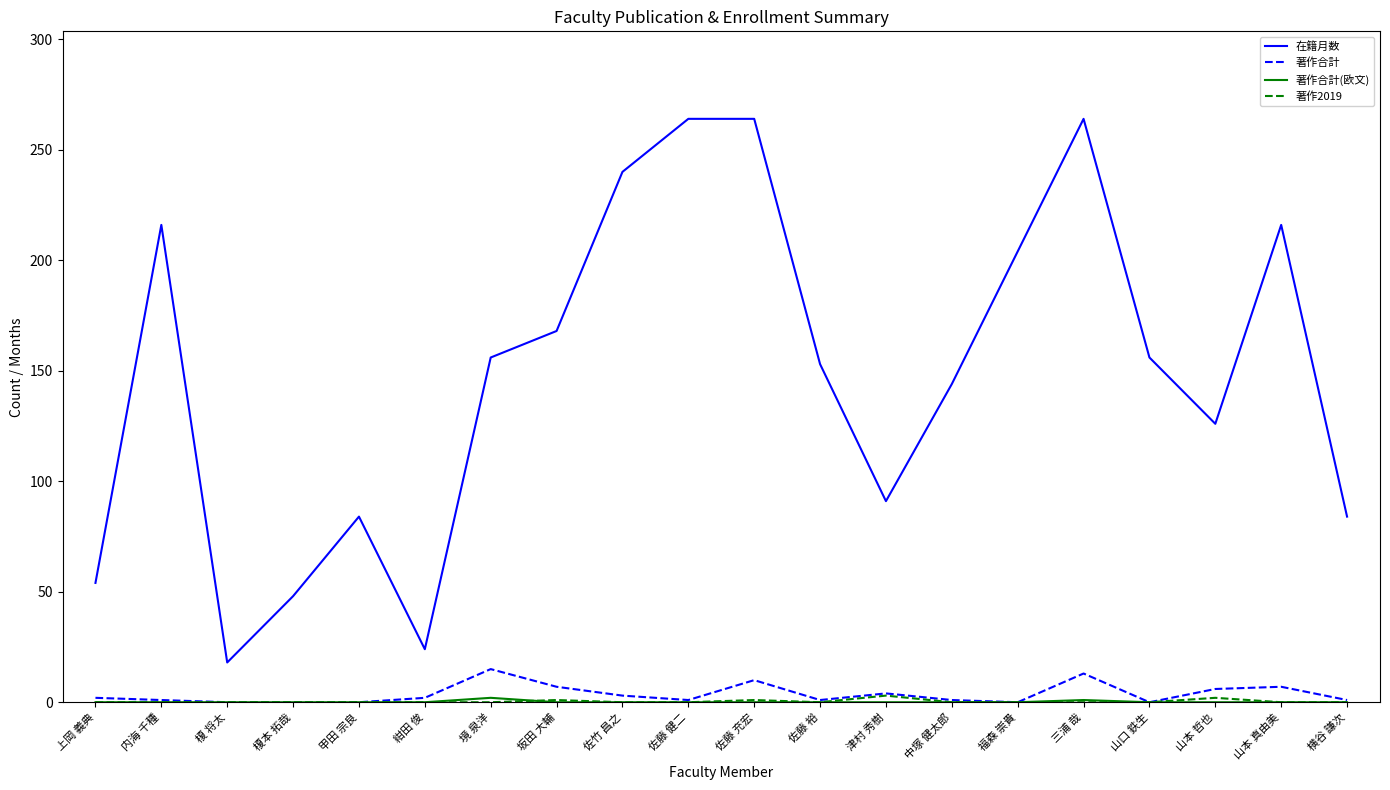

What is the greatest value displayed?

264